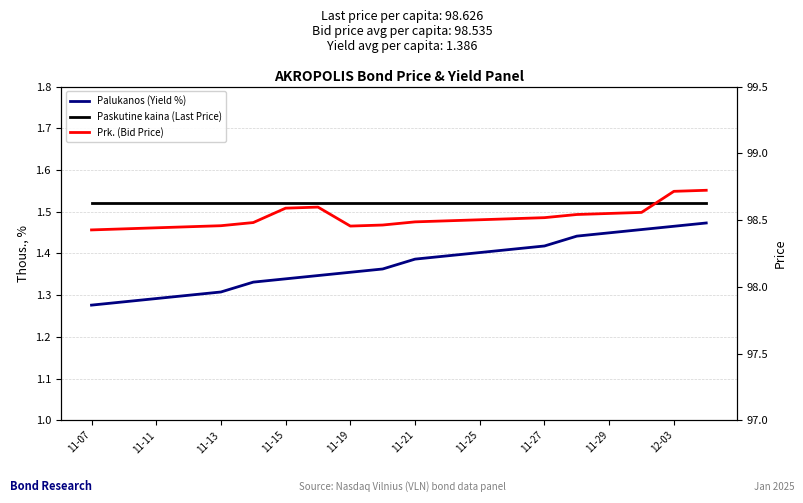

What is the label of the 17th point from the right?

11-15